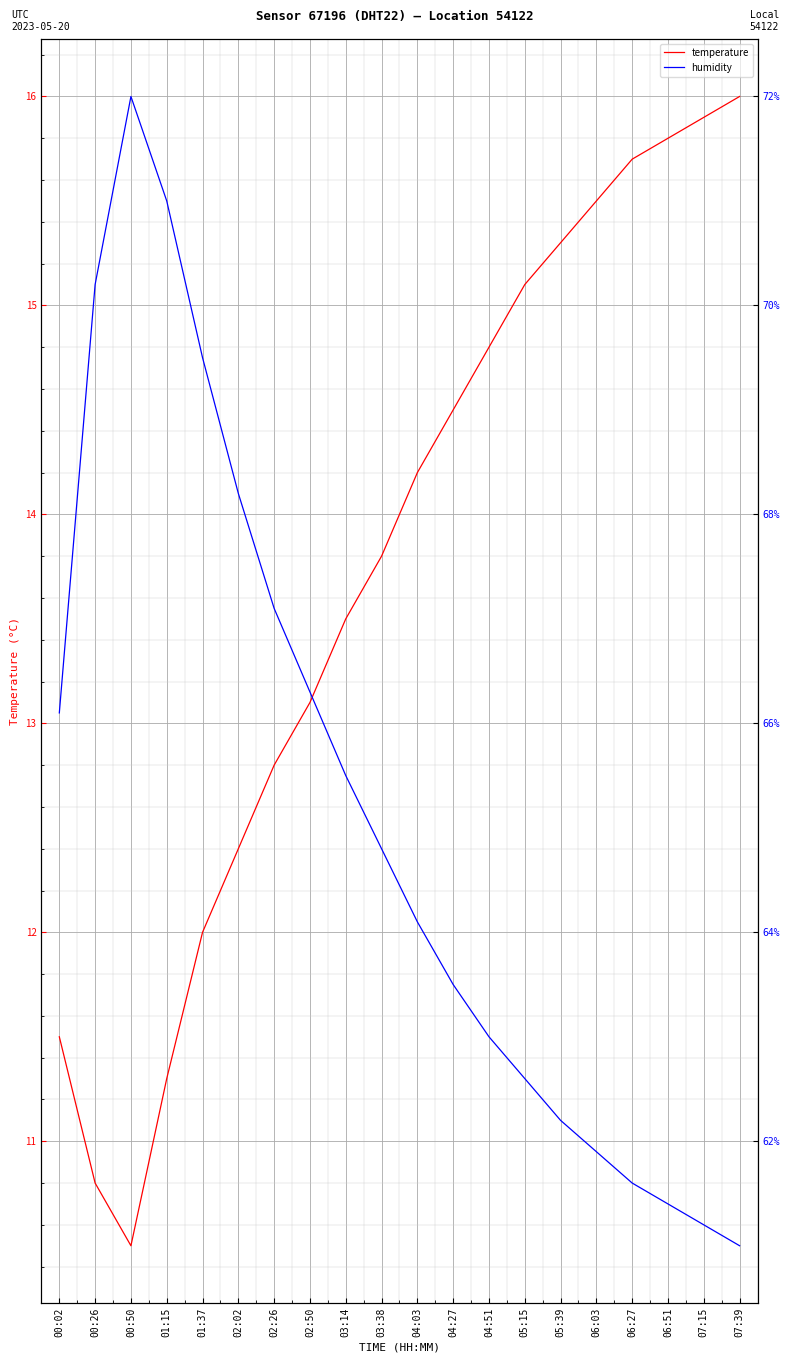

What is the difference between the highest and lowest values at 05:39?

4.2